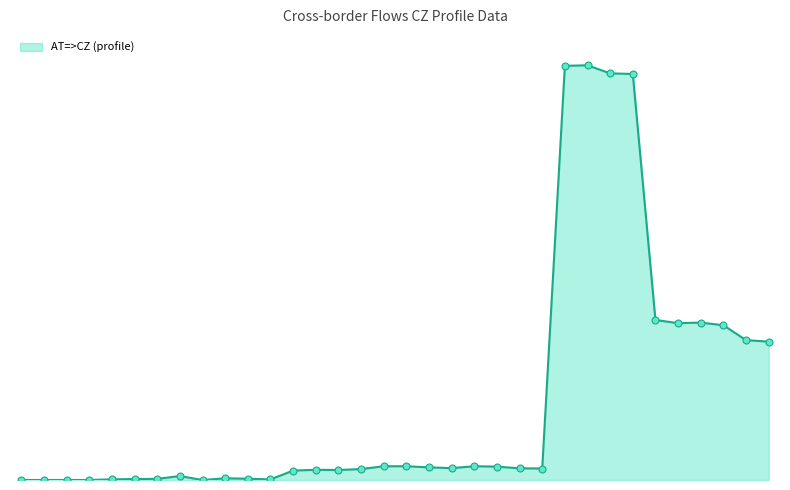

Does the chart have visible grid lines?

No